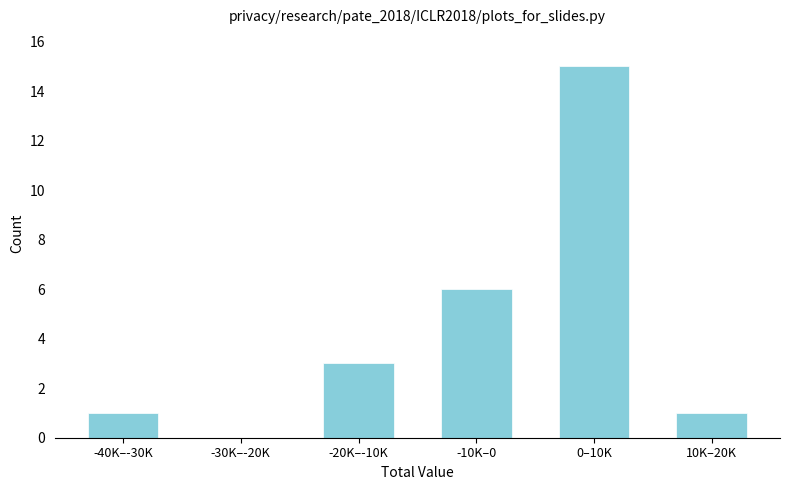

Reading left to right, what are all the values shown in this chart?

-40K–-30K=1	-30K–-20K=0	-20K–-10K=3	-10K–0=6	0–10K=15	10K–20K=1